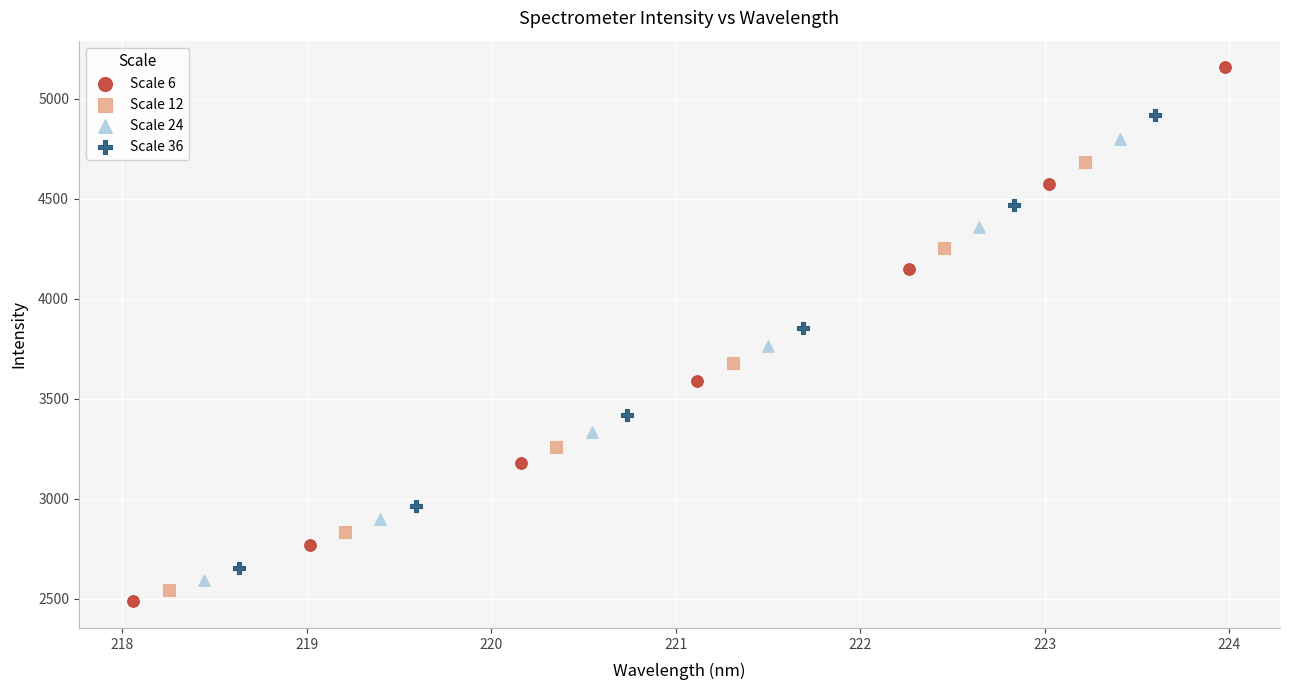

What are all the series names shown in the legend?

Scale 6, Scale 12, Scale 24, Scale 36